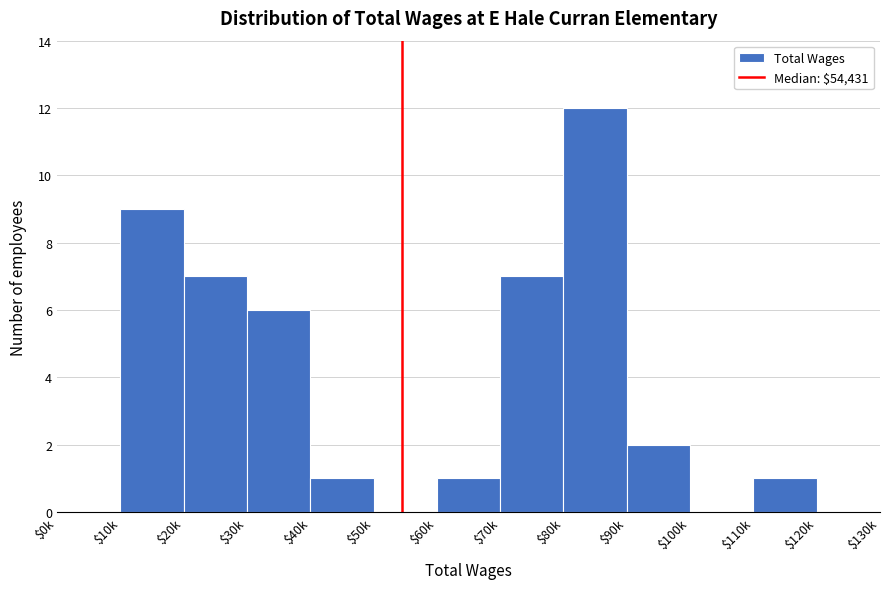

Is it true that the value at $100k is 0?

True